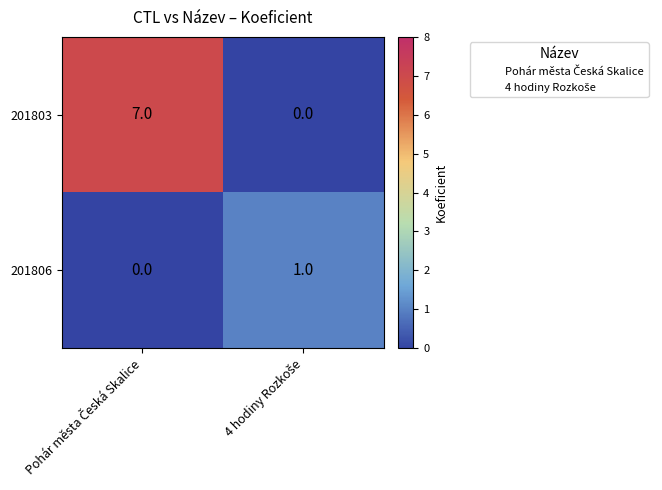

List the series in order of their overall mean, highest first.

201803, 201806